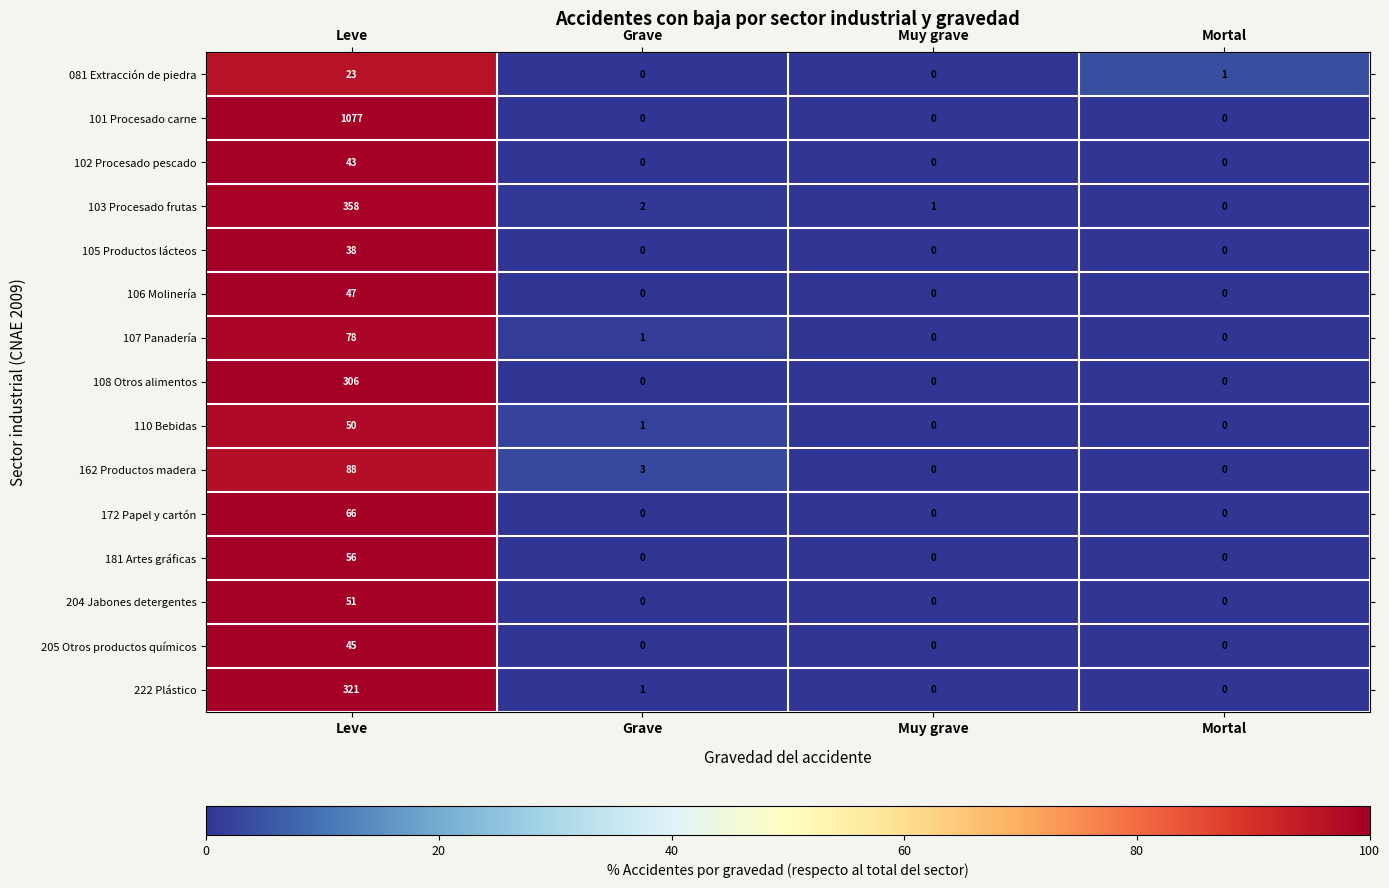

List the series in order of their peak value, highest first.

101 Procesado carne, 103 Procesado frutas, 222 Plástico, 108 Otros alimentos, 162 Productos madera, 107 Panadería, 172 Papel y cartón, 181 Artes gráficas, 204 Jabones detergentes, 110 Bebidas, 106 Molinería, 205 Otros productos químicos, 102 Procesado pescado, 105 Productos lácteos, 081 Extracción de piedra